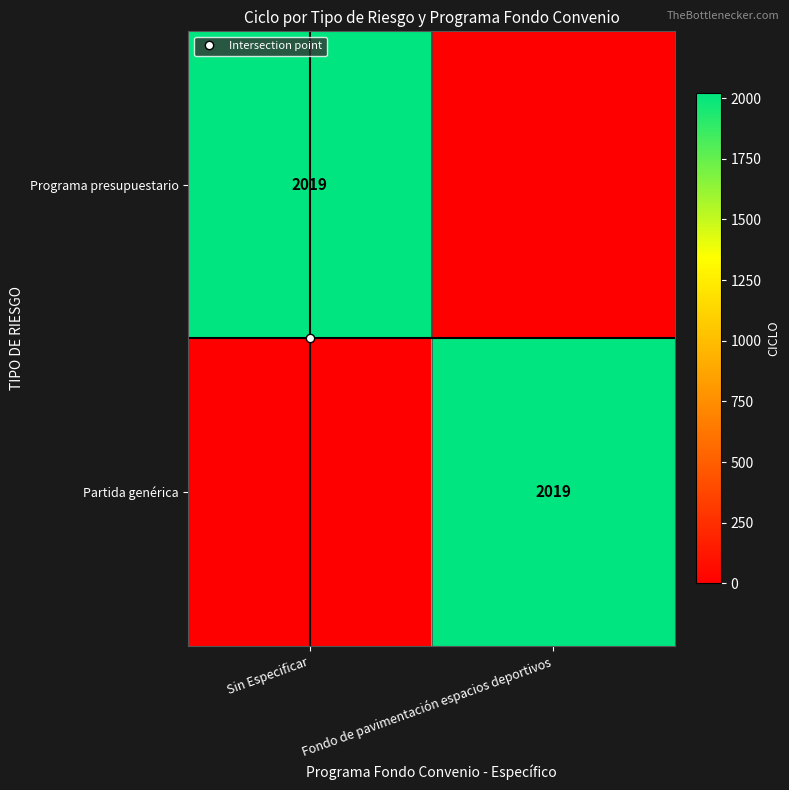

How many categories are shown in the chart?

2